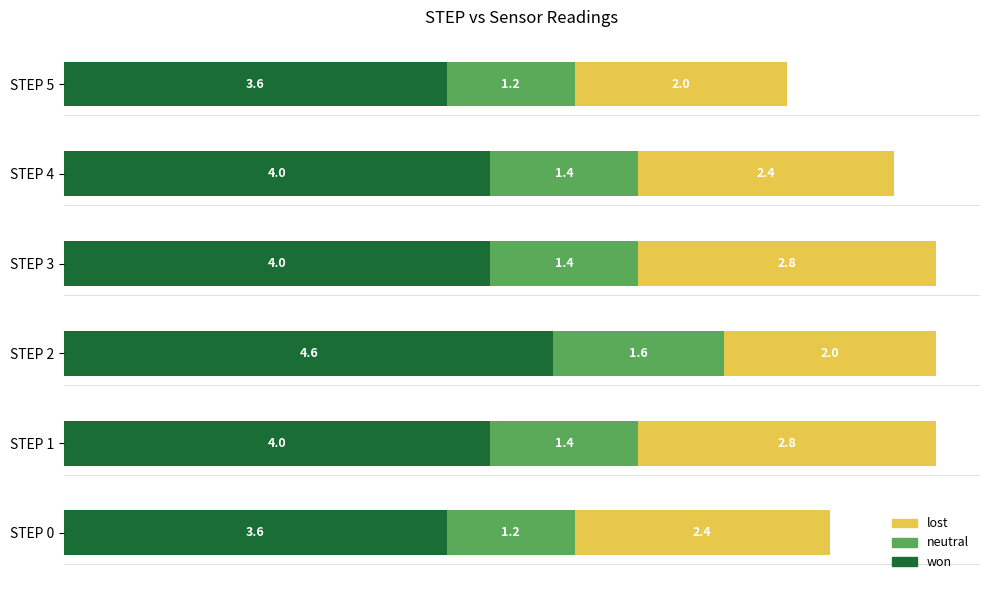

What is the sum of the won values at STEP 4 and STEP 2?

8.6